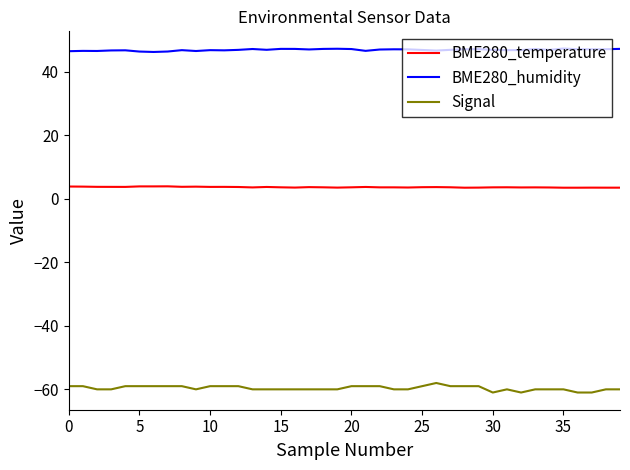

Rank the series by their maximum value, from lowest to highest.

Signal, BME280_temperature, BME280_humidity